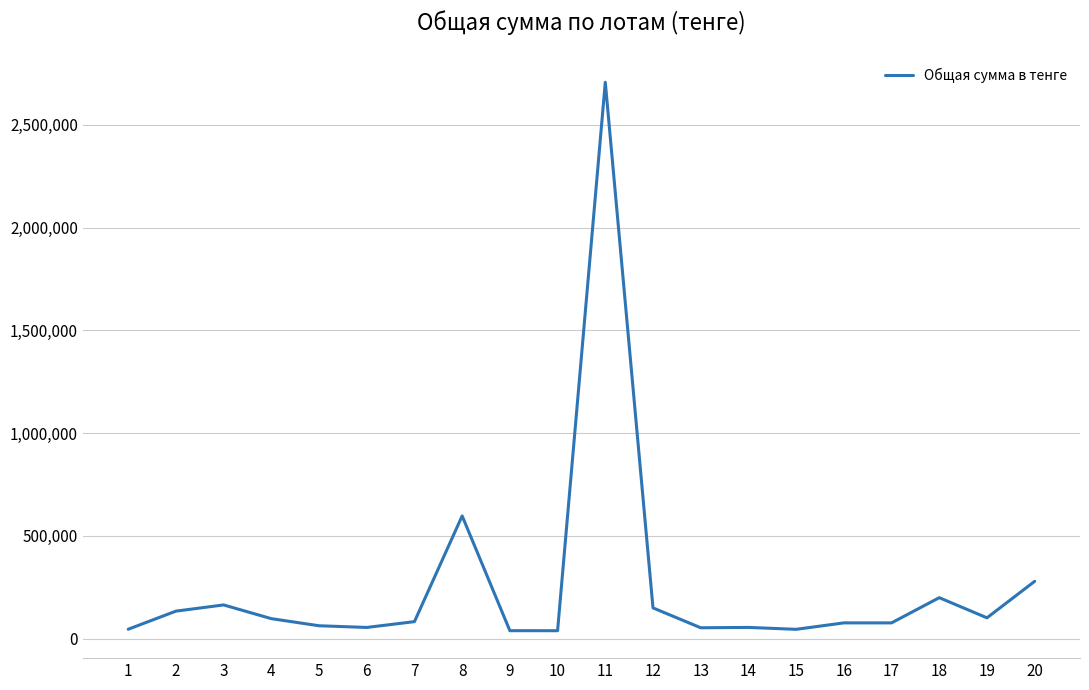

At which category does the data reach its first local peak?

3